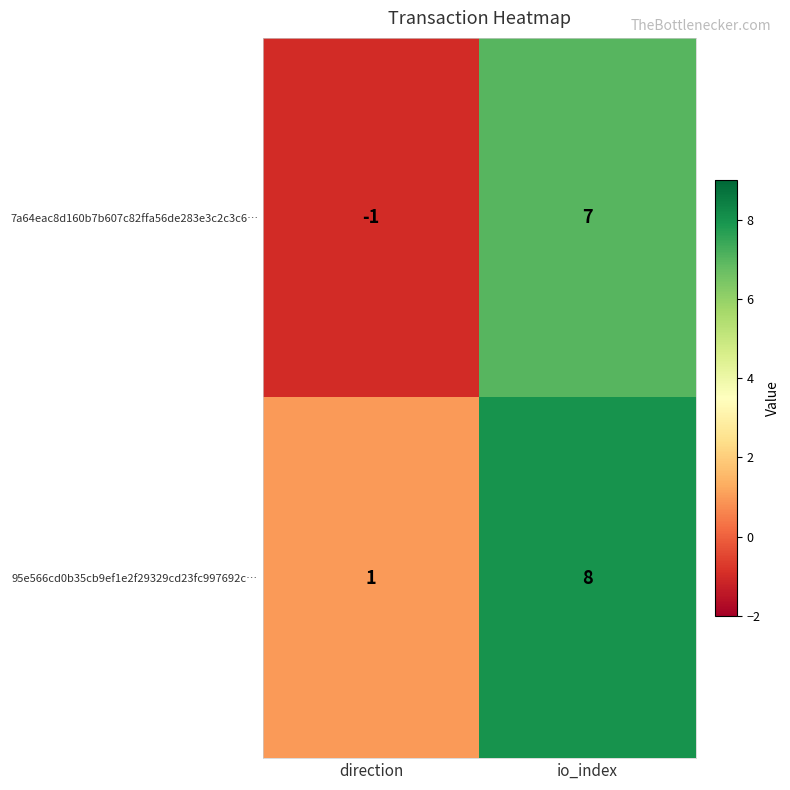

What is the sum of all 95e566cd0b35cb9ef1e2f29329cd23fc997692c… values?

9